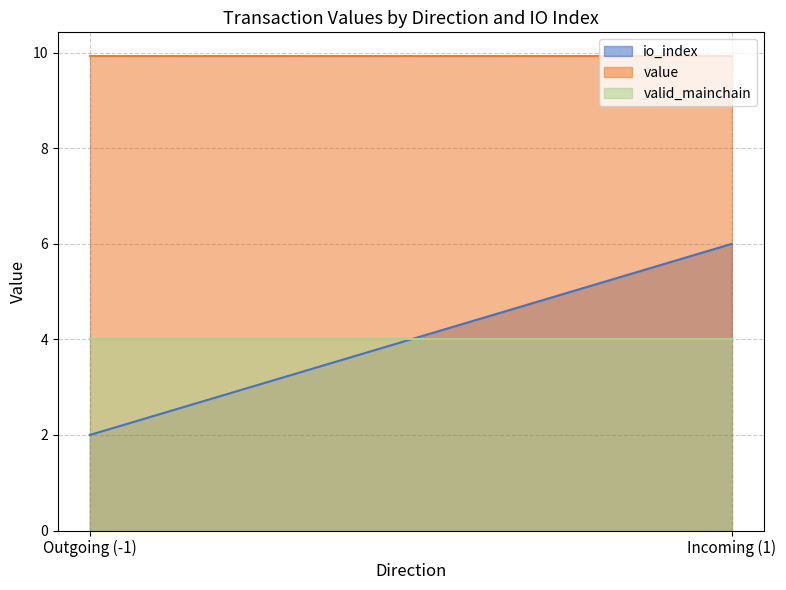

Which label corresponds to the smallest value in the chart?

Outgoing (-1)